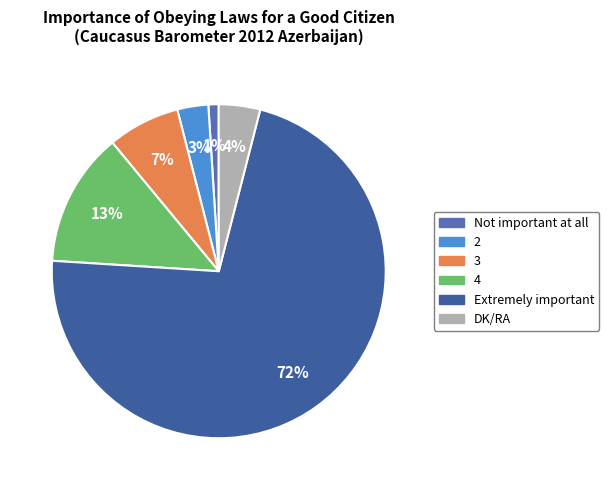

Which slice represents more than half of the pie?

Extremely important